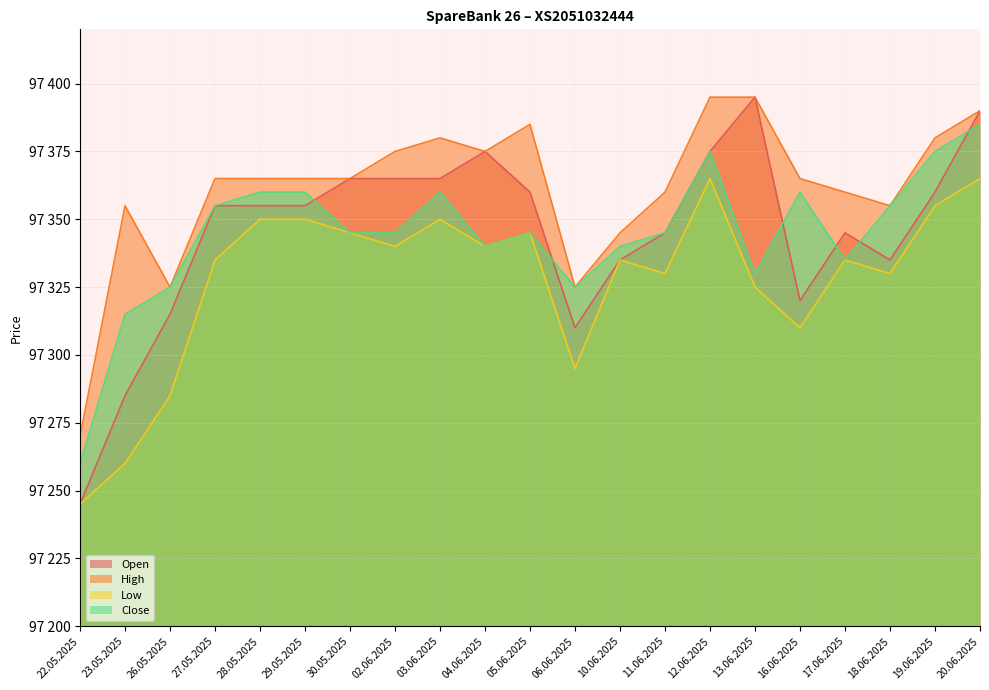

Reading right to left, list all the values displayed in this chart.

Open: 97390	97360	97335	97345	97320	97395	97375	97345	97335	97310	97360	97375	97365	97365	97365	97355	97355	97355	97315	97285	97245
High: 97390	97380	97355	97360	97365	97395	97395	97360	97345	97325	97385	97375	97380	97375	97365	97365	97365	97365	97325	97355	97270
Low: 97365	97355	97330	97335	97310	97325	97365	97330	97335	97295	97345	97340	97350	97340	97345	97350	97350	97335	97285	97260	97245
Close: 97385	97375	97355	97335	97360	97330	97375	97345	97340	97325	97345	97340	97360	97345	97345	97360	97360	97355	97325	97315	97260